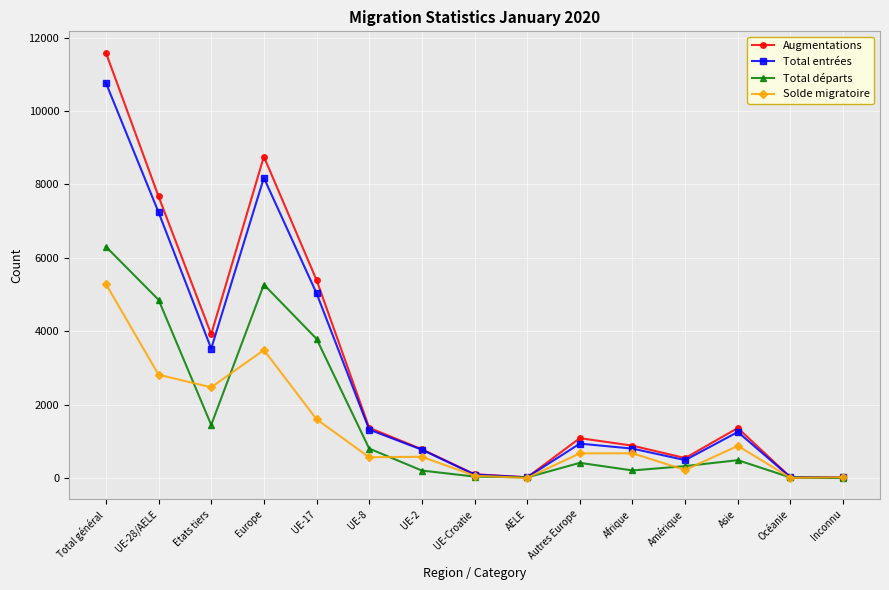

List the series in order of their peak value, highest first.

Augmentations, Total entrées, Total départs, Solde migratoire